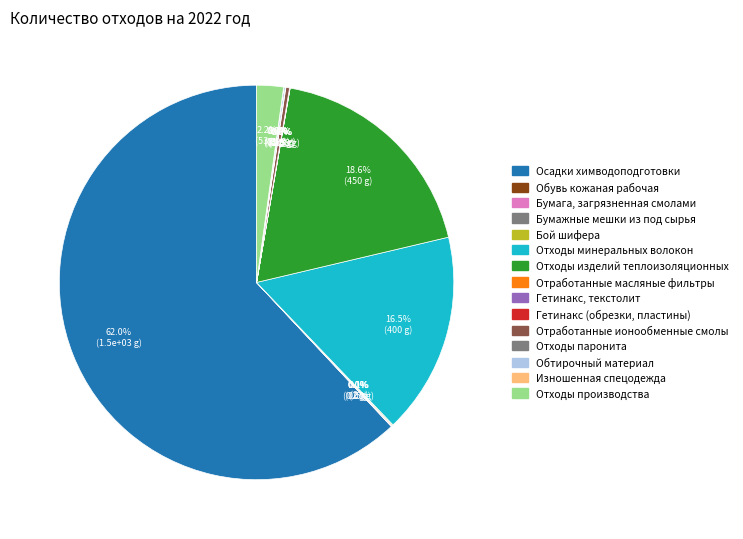

What is the largest slice in the pie chart?

Осадки химводоподготовки